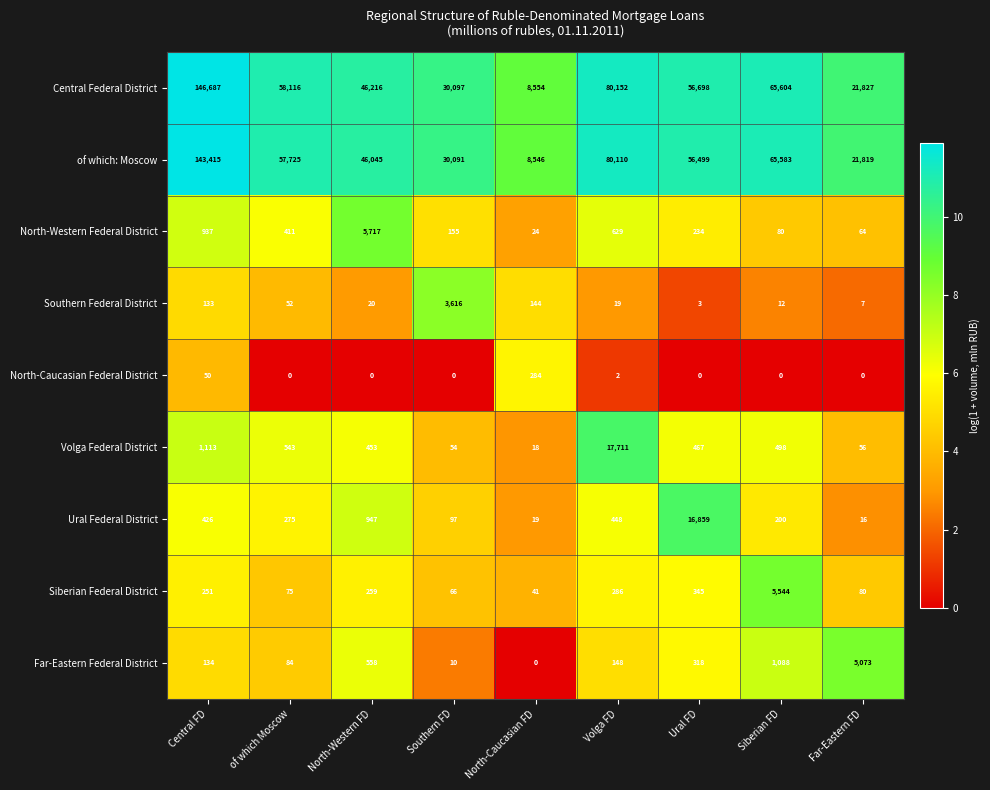

True or false: Volga Federal District has a value of 18 at North-Caucasian FD.

True